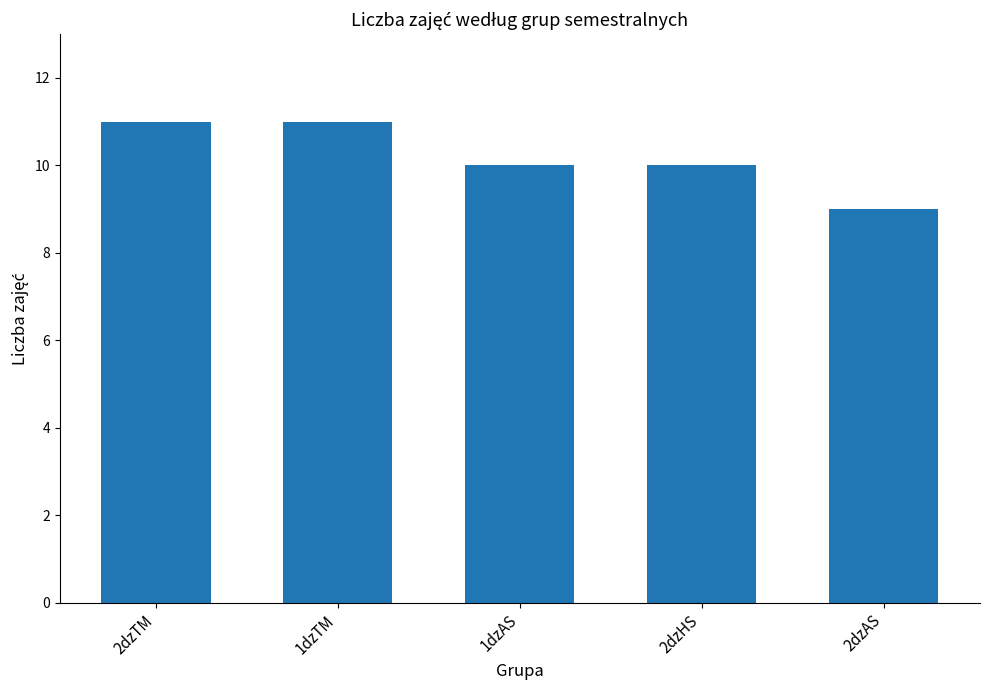

What position from the left is 1dzAS?

3